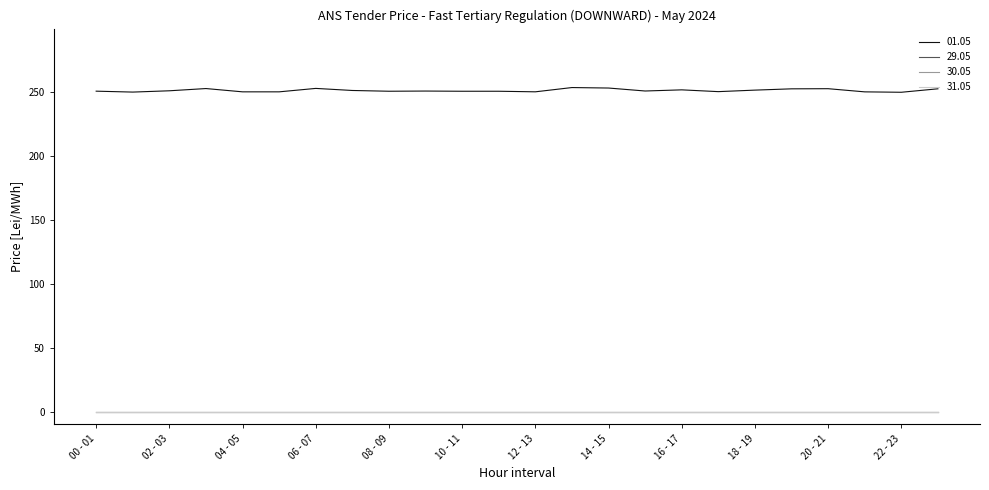

List the labels in order of 29.05 value, largest first.

00 - 01, 01 - 02, 02 - 03, 03 - 04, 04 - 05, 05 - 06, 06 - 07, 07 - 08, 08 - 09, 09 - 10, 10 - 11, 11 - 12, 12 - 13, 13 - 14, 14 - 15, 15 - 16, 16 - 17, 17 - 18, 18 - 19, 19 - 20, 20 - 21, 21 - 22, 22 - 23, 23 - 24